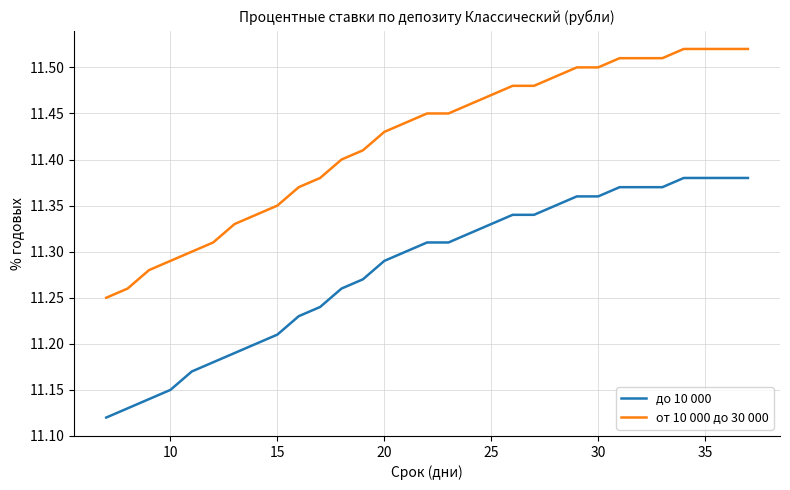

Which series has the widest spread of values?

от 10 000 до 30 000